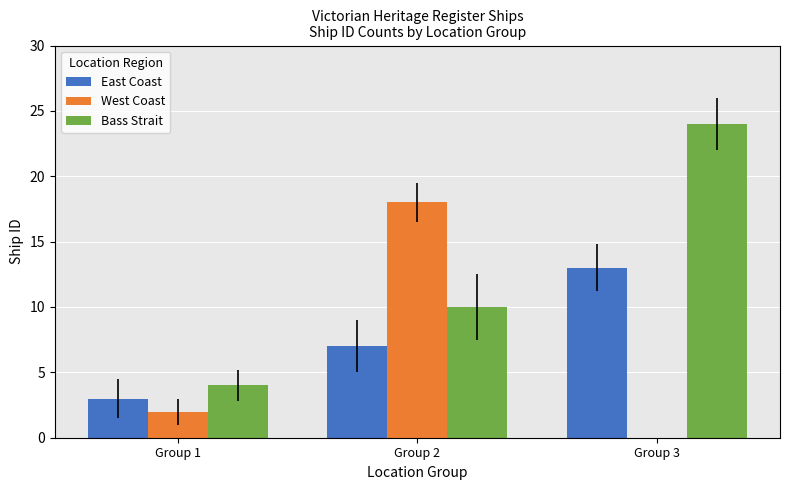

How many groups of bars are there?

3